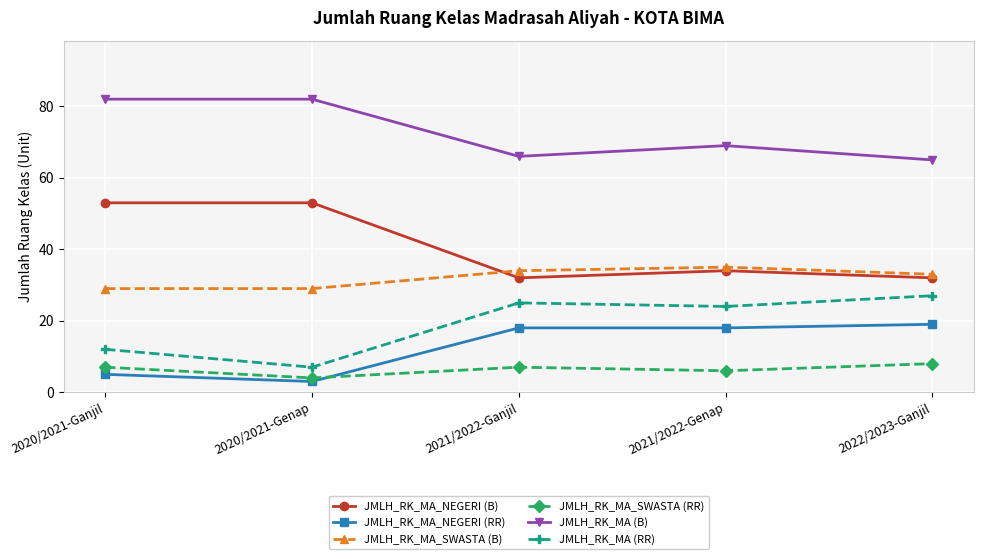

At 2021/2022-Ganjil, list the series in order from largest to smallest.

JMLH_RK_MA (B), JMLH_RK_MA_SWASTA (B), JMLH_RK_MA_NEGERI (B), JMLH_RK_MA (RR), JMLH_RK_MA_NEGERI (RR), JMLH_RK_MA_SWASTA (RR)